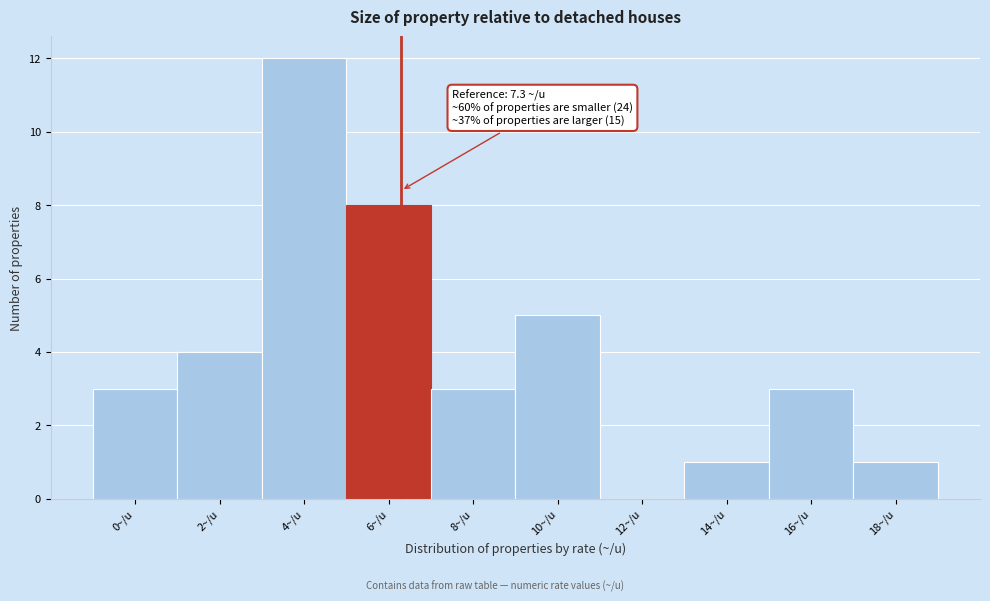

Reading right to left, transcribe all the data shown in this chart.

18~/u=1	16~/u=3	14~/u=1	12~/u=0	10~/u=5	8~/u=3	6~/u=8	4~/u=12	2~/u=4	0~/u=3